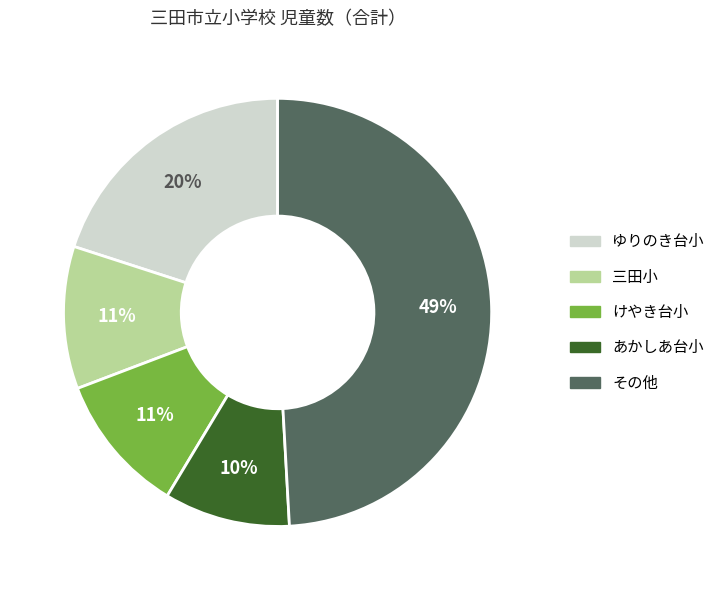

To the nearest percent, what is the average slice percentage?

20%